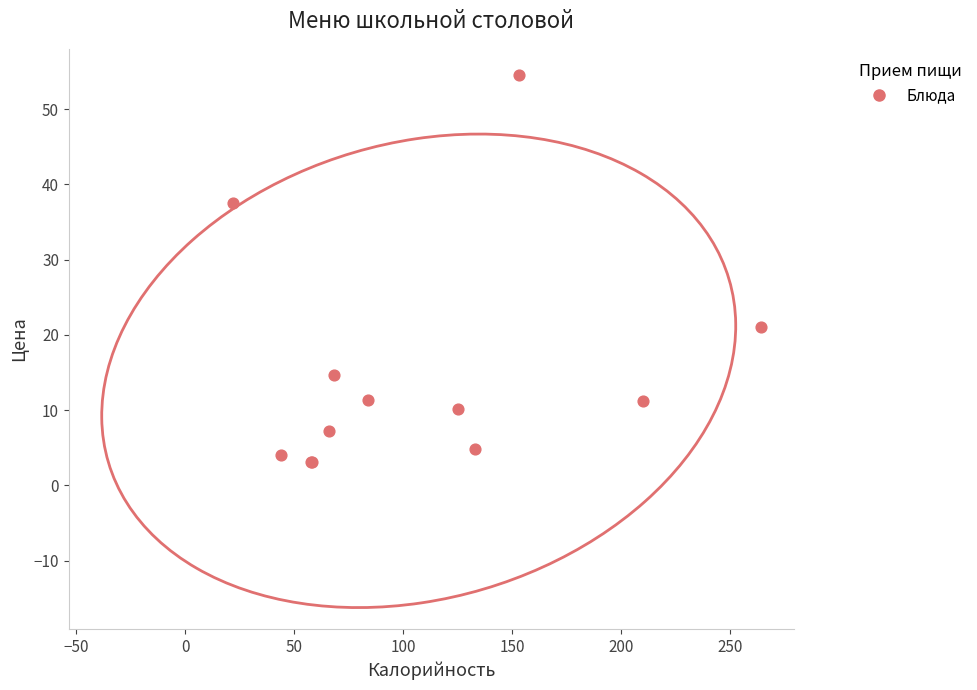

What Y value in the scatter plot is closest to 28?

21.1